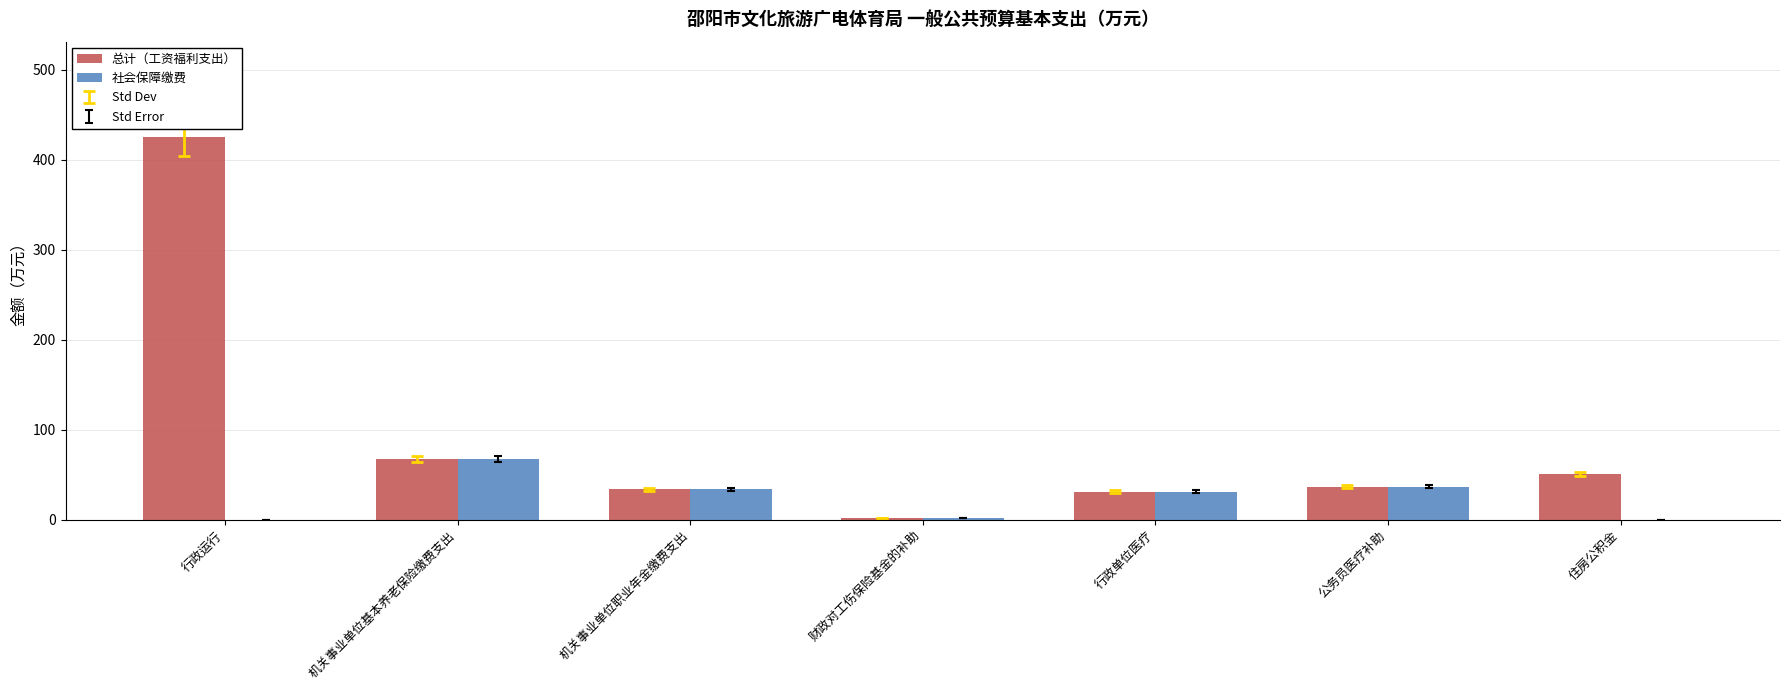

The value of 社会保障缴费 at 机关事业单位职业年金缴费支出 is 33.9. True or false?

True